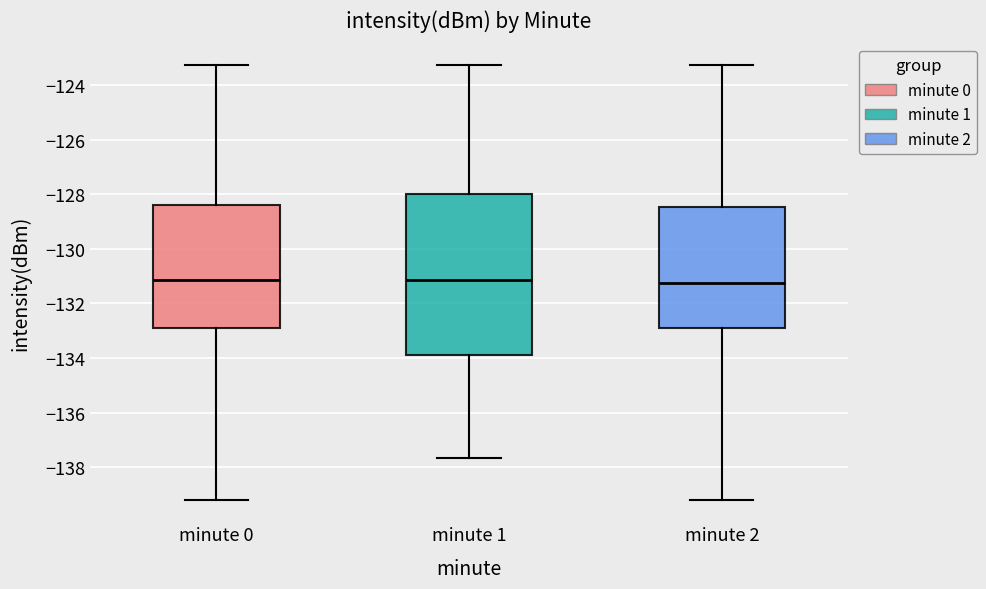

Where does the upper whisker of the box for minute 1 end on the y-axis? The values are not printed on the chart, so give them approximately, as read against the axis.

-123.2